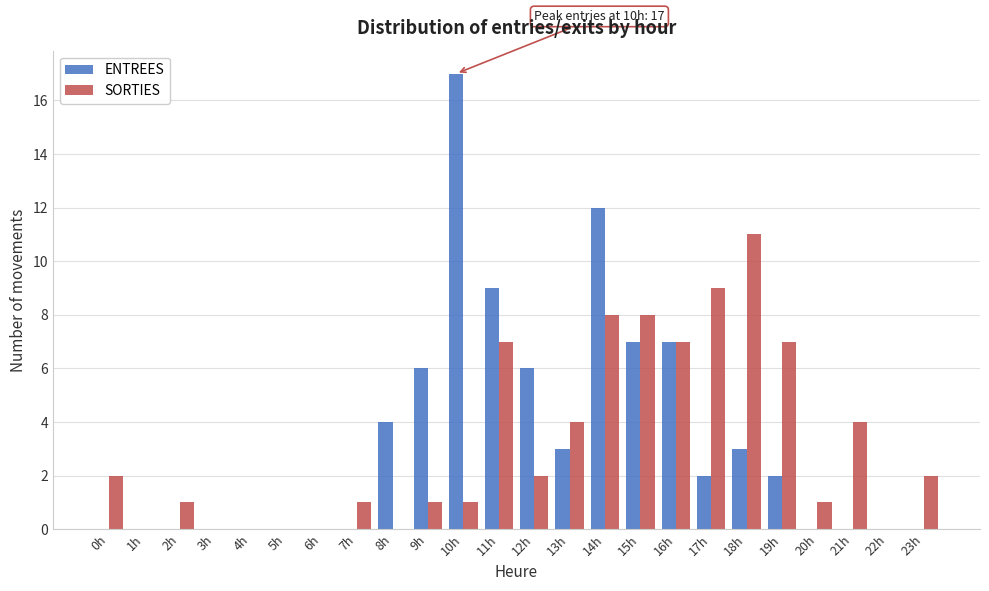

True or false: SORTIES has a value of 4 at 21h.

True